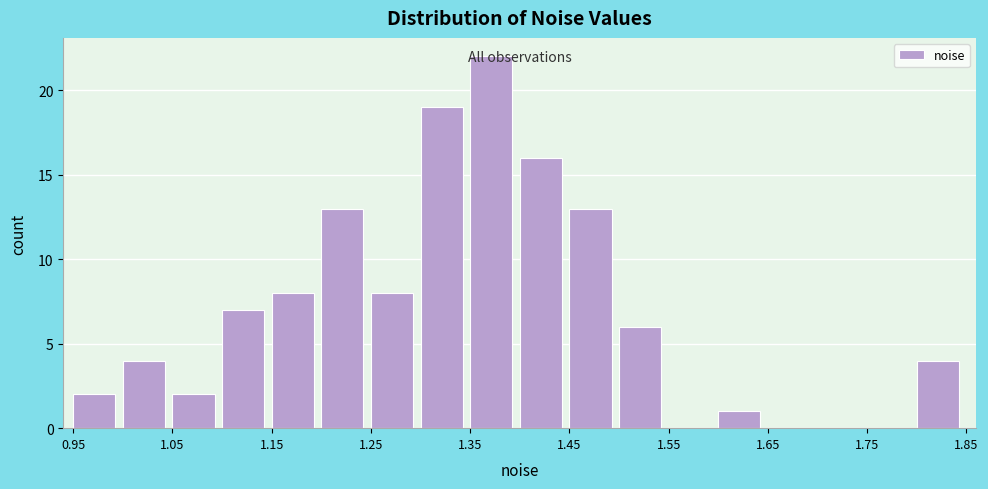

How tall is the bar that spans 1.40 to 1.45 on the x-axis? The values are not printed on the chart, so give them approximately, as read against the axis.

16